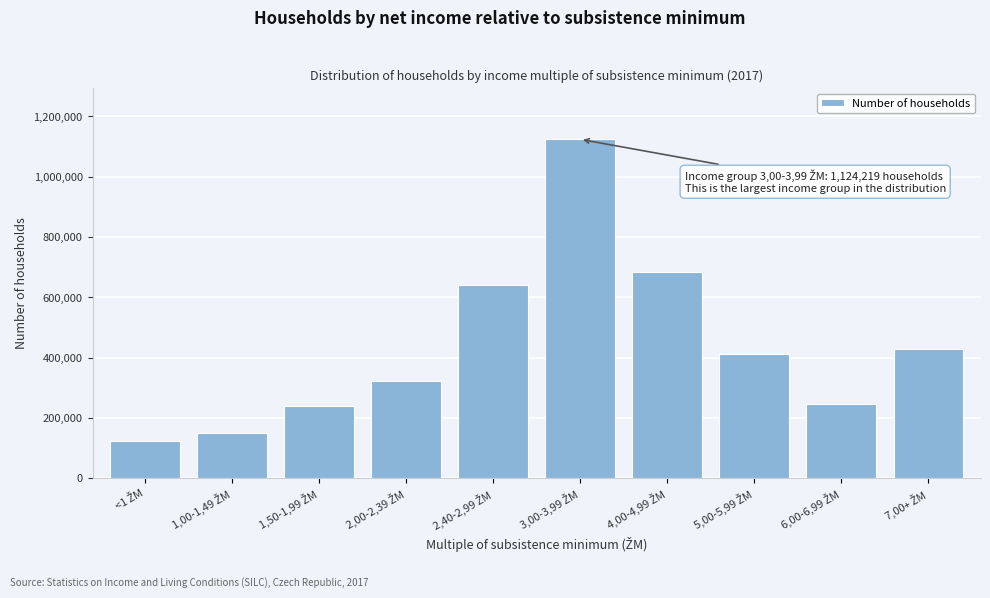

What is the minimum value shown in the chart?

124869